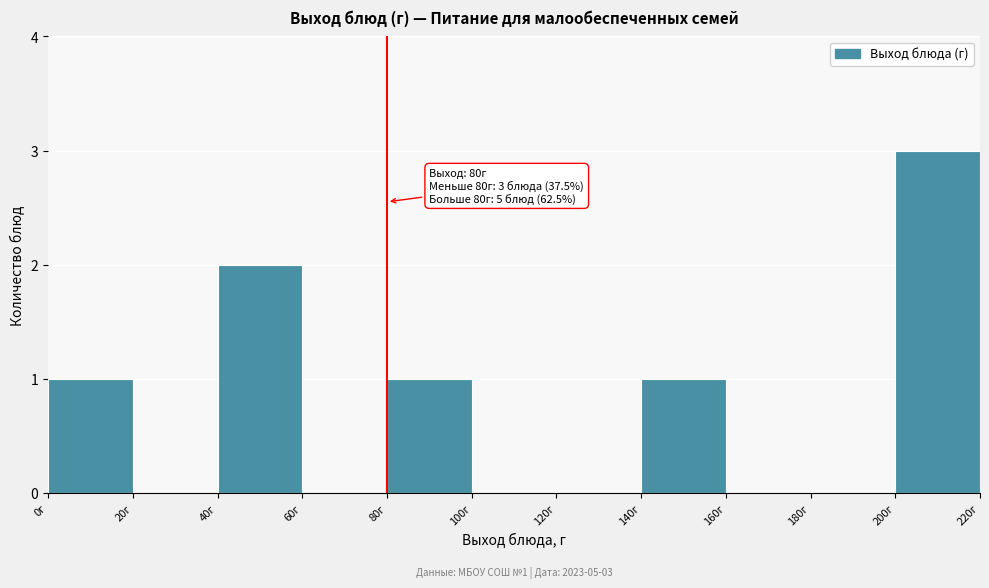

Over which range of the x-axis is the bar tallest?

200 to 220